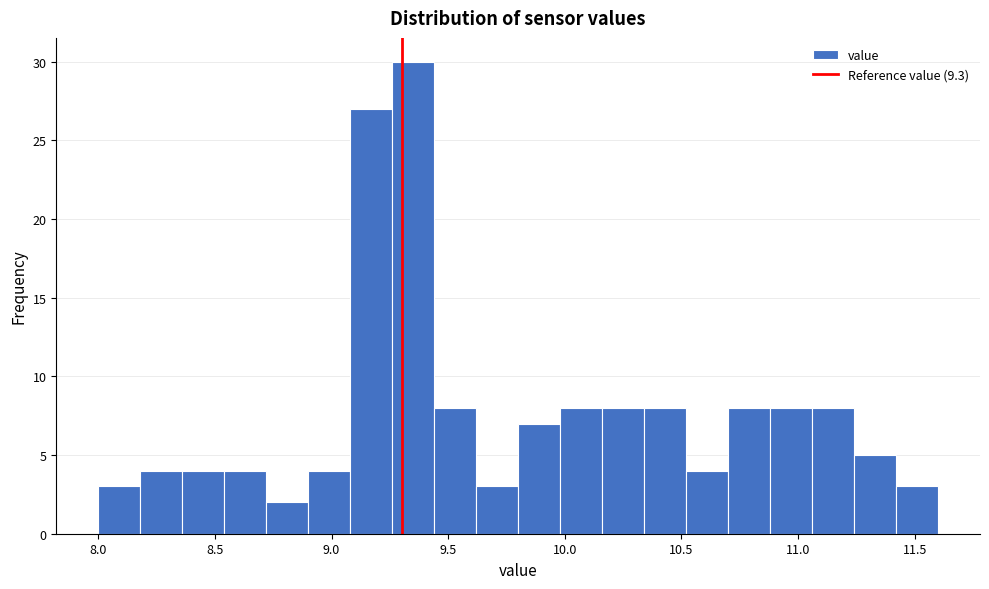

Around what value on the x-axis is the tallest bar? Give the approximate position of its centre, as read against the axis.

9.35